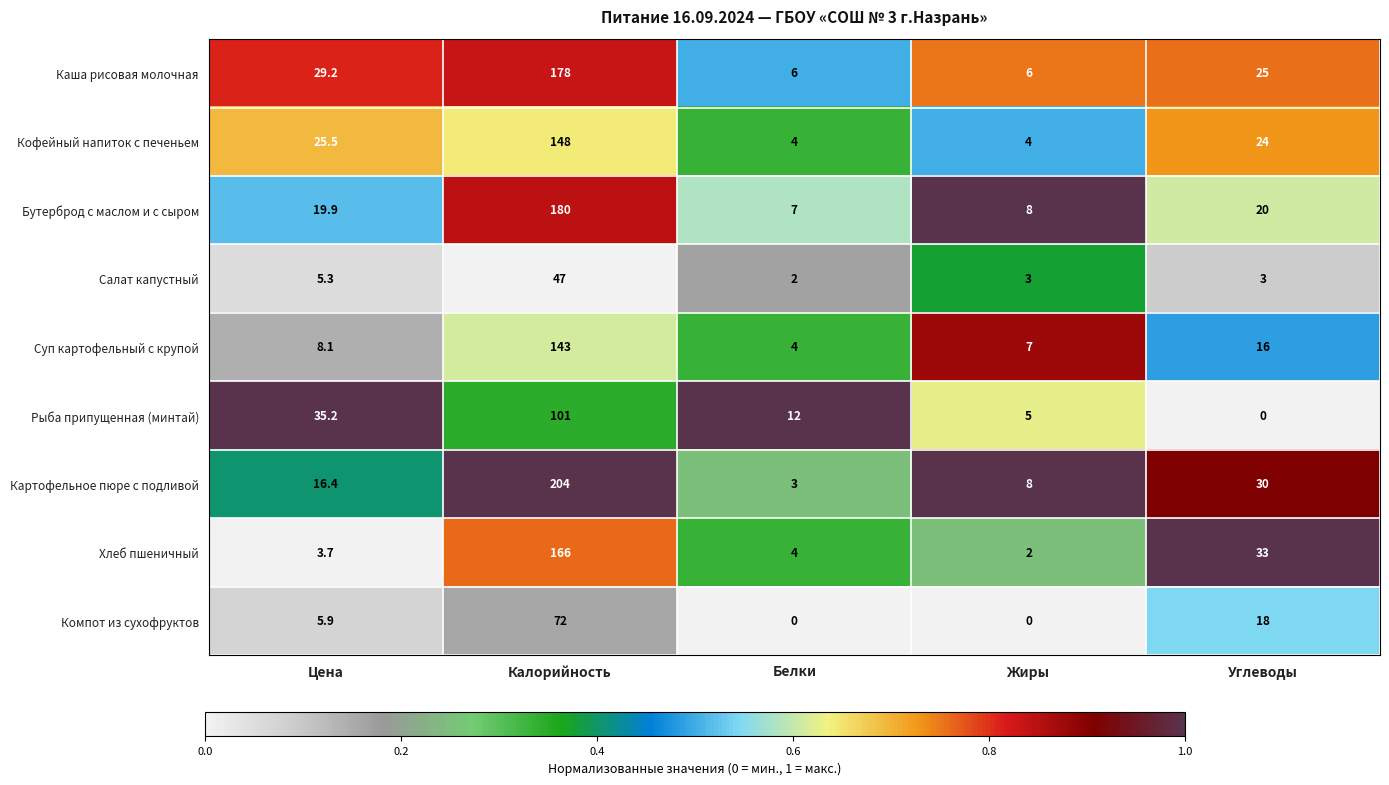

What is the maximum value for Суп картофельный с крупой?

143.0